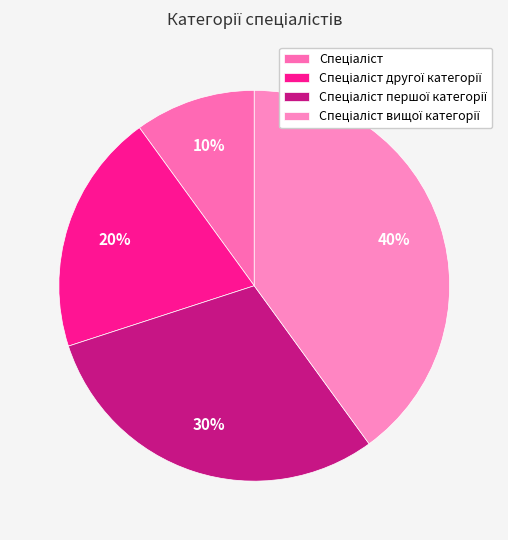

To the nearest percent, what portion does Спеціаліст другої категорії represent?

20%